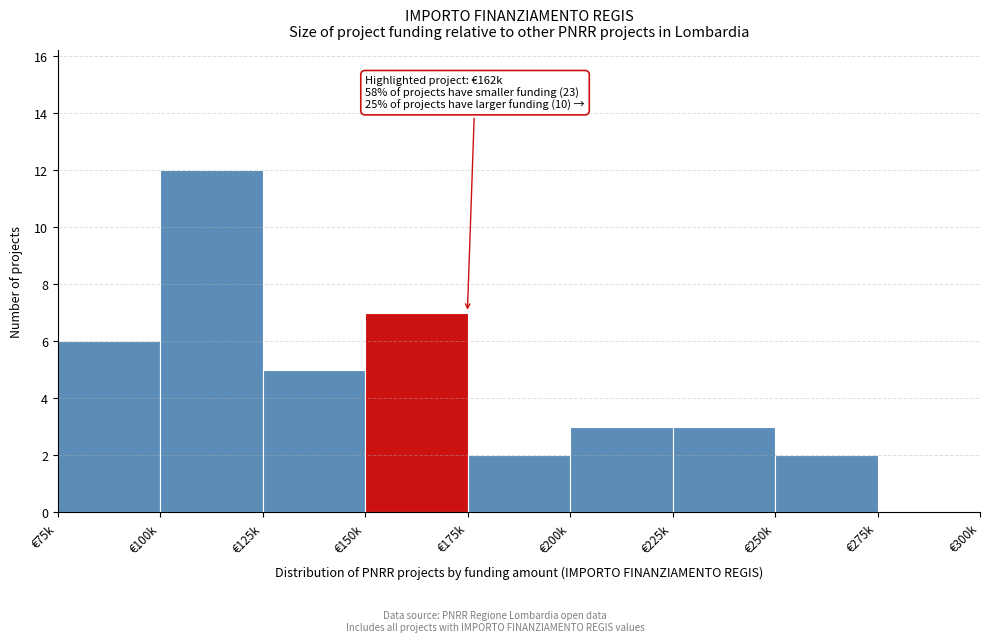

Reading left to right, list all the values displayed in this chart.

€75k=6	€100k=12	€125k=5	€150k=7	€175k=2	€200k=3	€225k=3	€250k=2	€275k=0